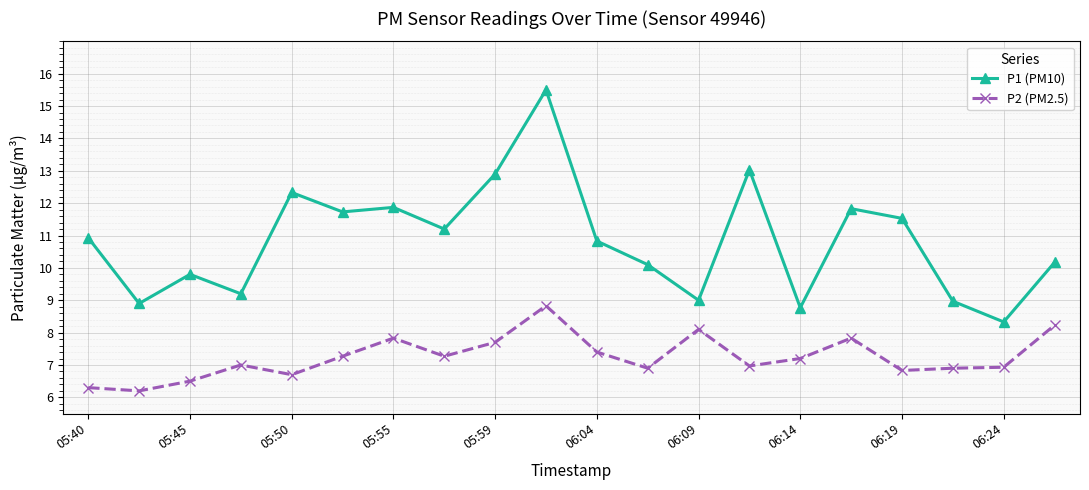

What is the value of the P2 (PM2.5) point at the 6th from the left?

7.3